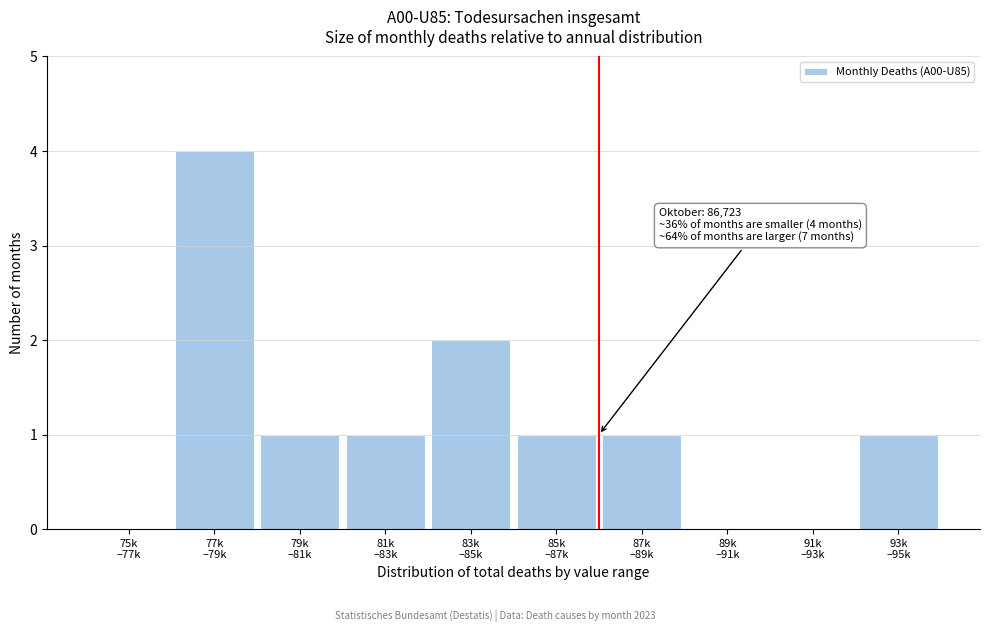

What is the sum of all values?

11